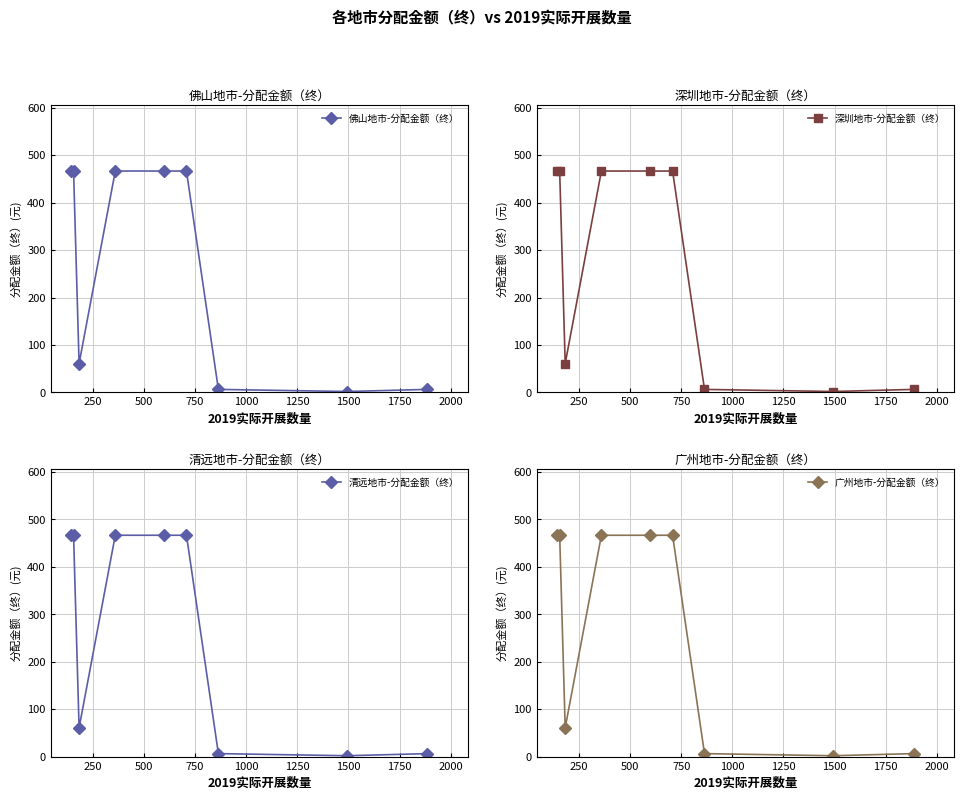

How many data points in 佛山地市-分配金额（终） are above 466?

5